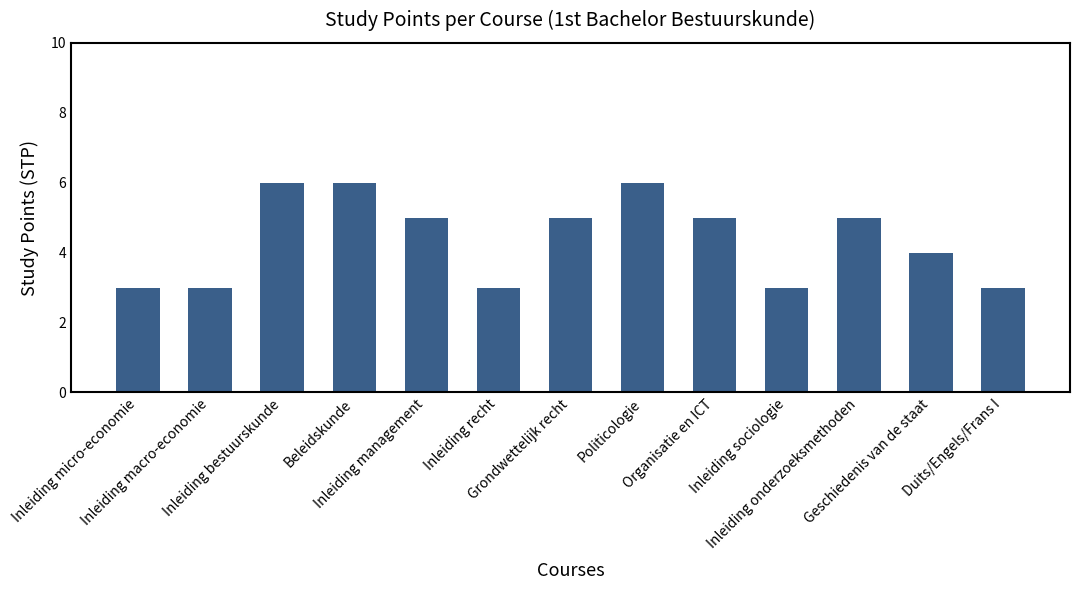

How many values are below 5?

6